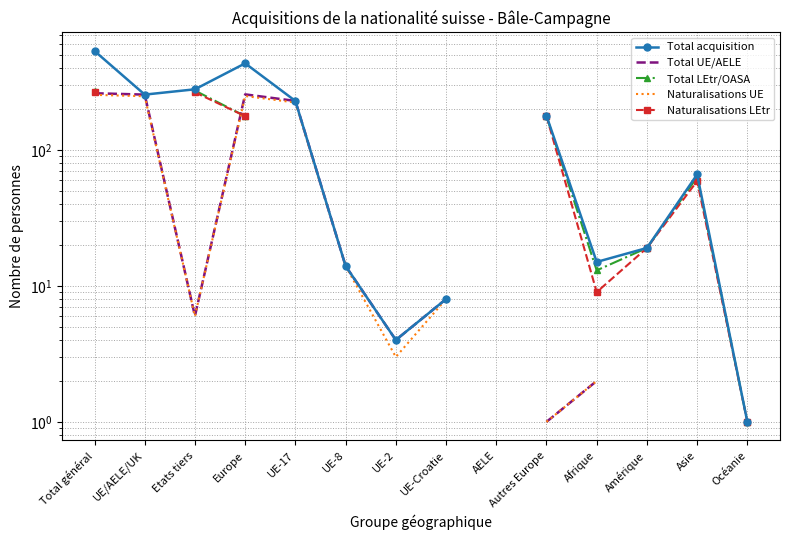

Is the value of Total LEtr/OASA at UE/AELE/UK greater than the value of Naturalisations LEtr at UE-Croatie?

No